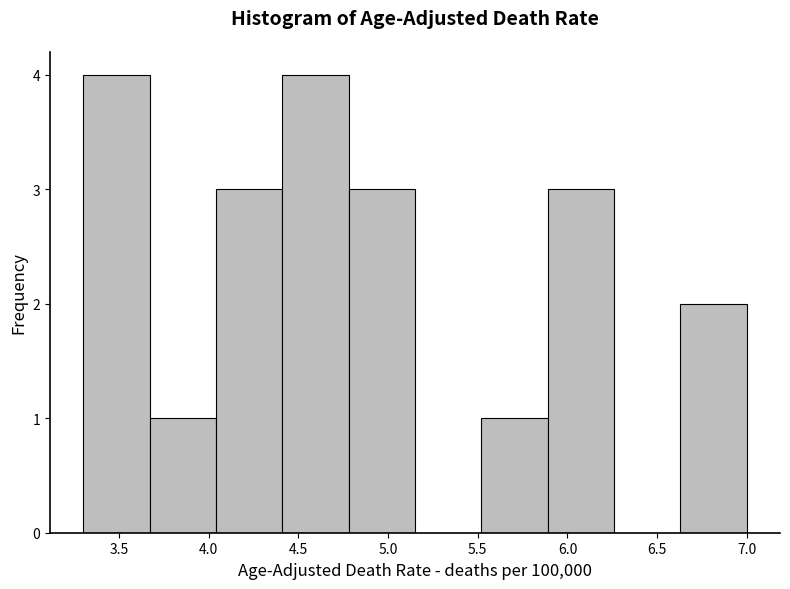

How tall is the bar that spans 3.67 to 4.04 on the x-axis? Neither the bar edges nor the heights are printed on the chart, so give them approximately, as read against the axes.

1